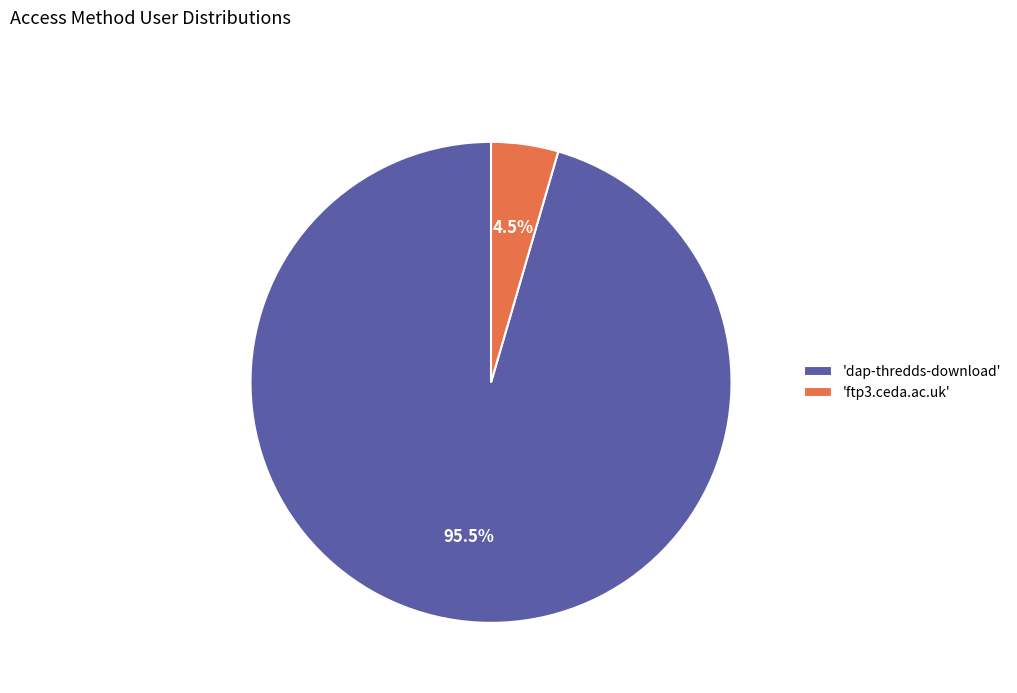

What is the majority slice?

'dap-thredds-download'